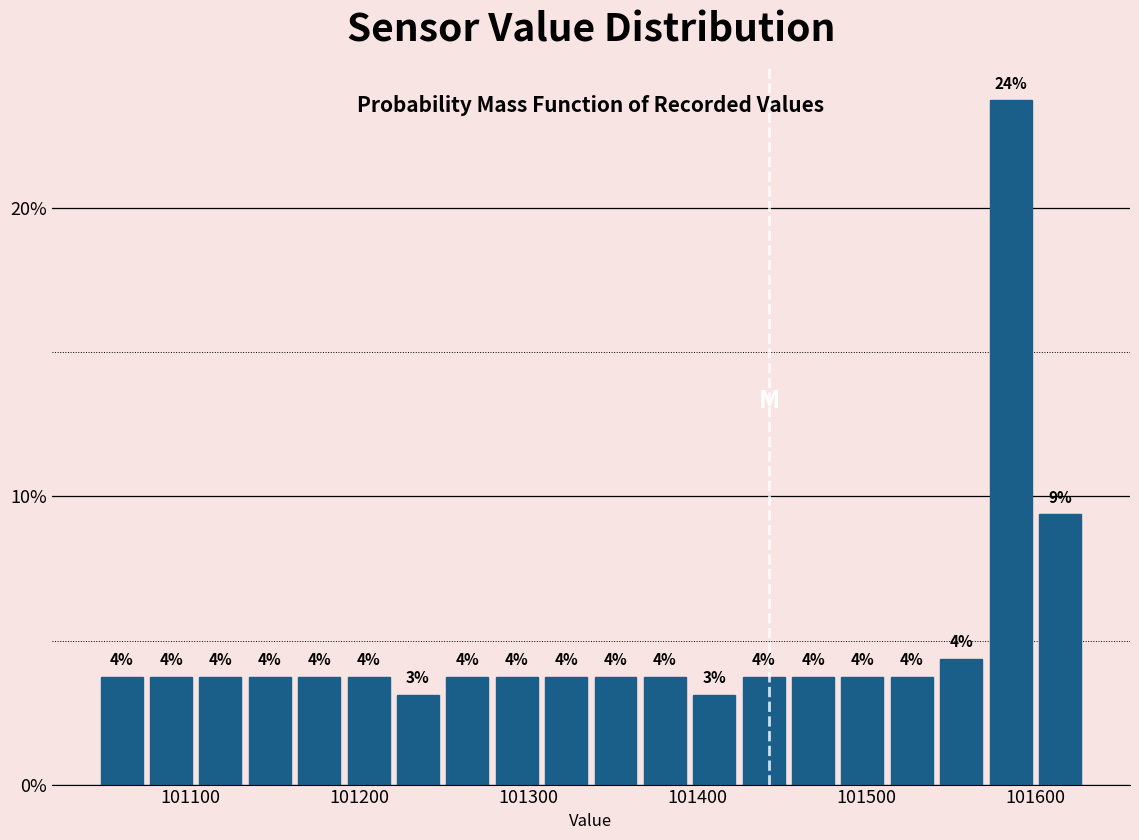

Around what value on the x-axis is the tallest bar? Give the approximate position of its centre, as read against the axis.

101590